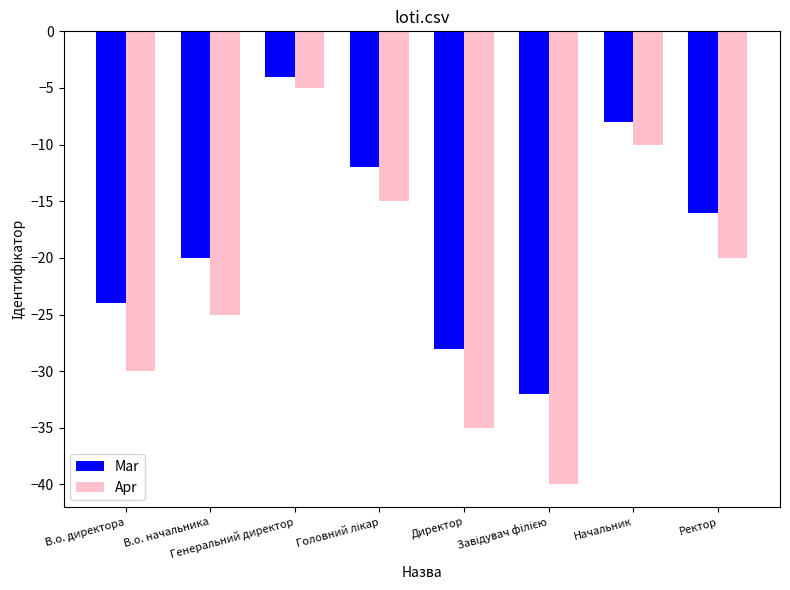

What value does the Mar series have at В.о. начальника, to the nearest 5?

-20